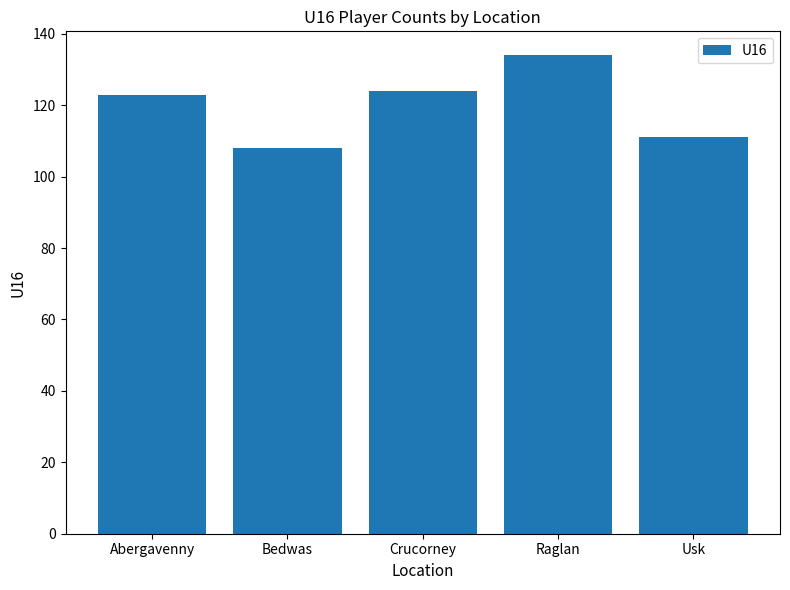

Which category has the highest value across all series?

Raglan